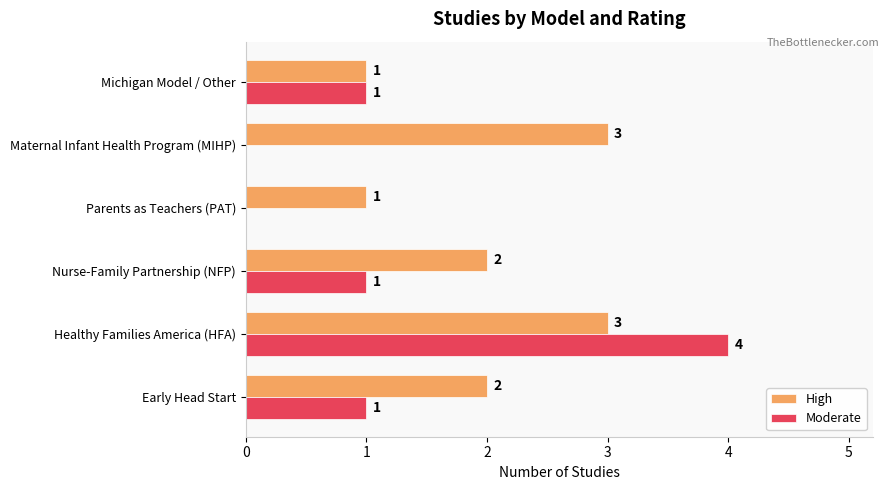

What are all the series names shown in the legend?

High, Moderate